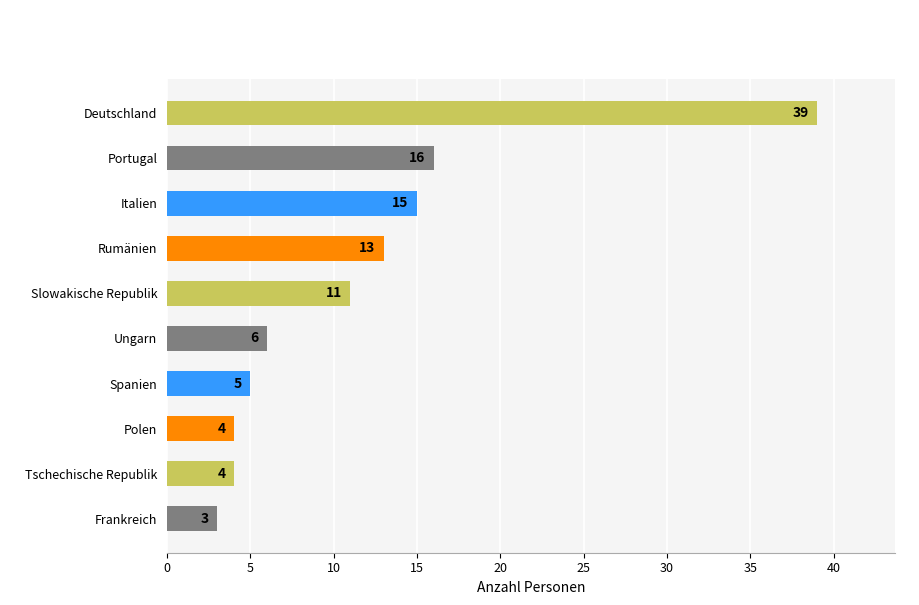

The chart shows a value of 16 at Portugal. True or false?

True